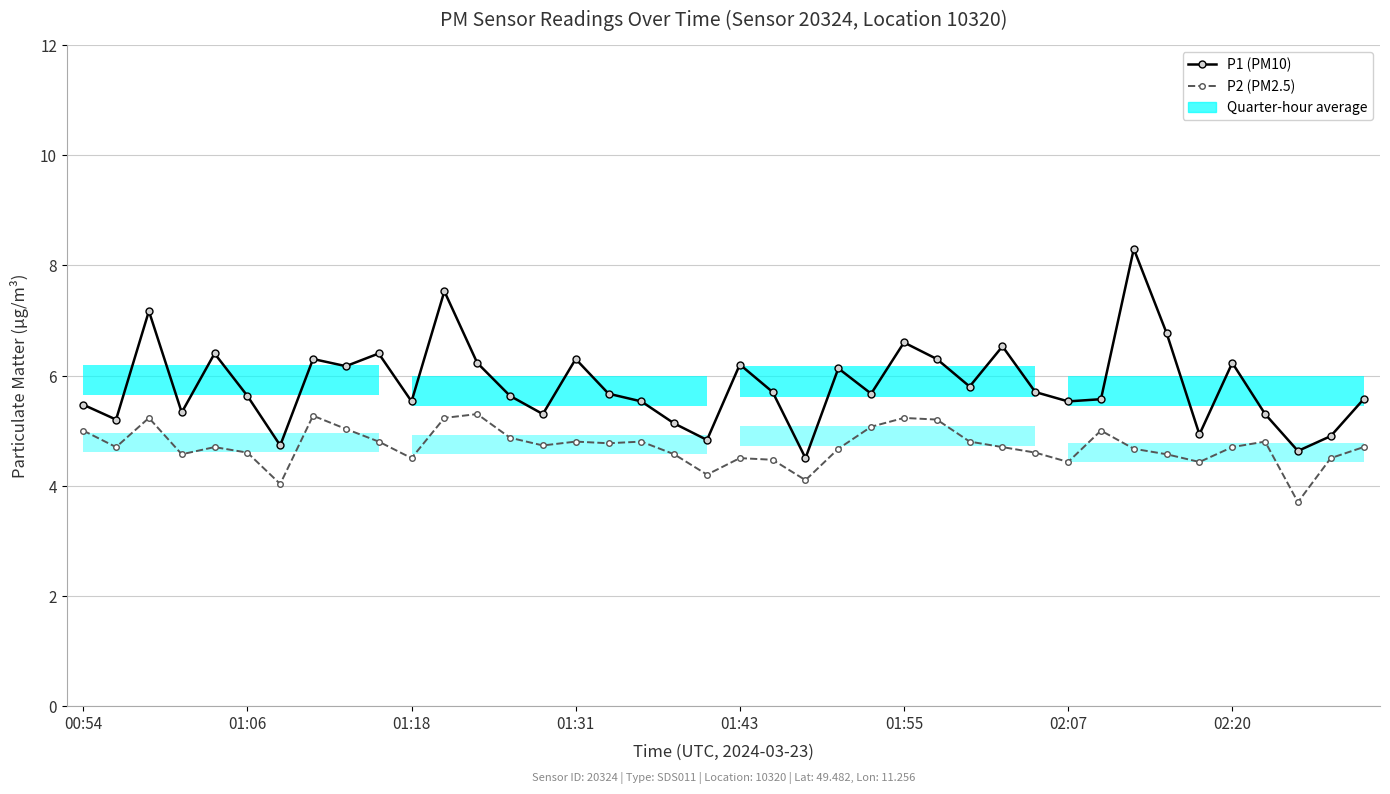

What position from the left is 23?

24